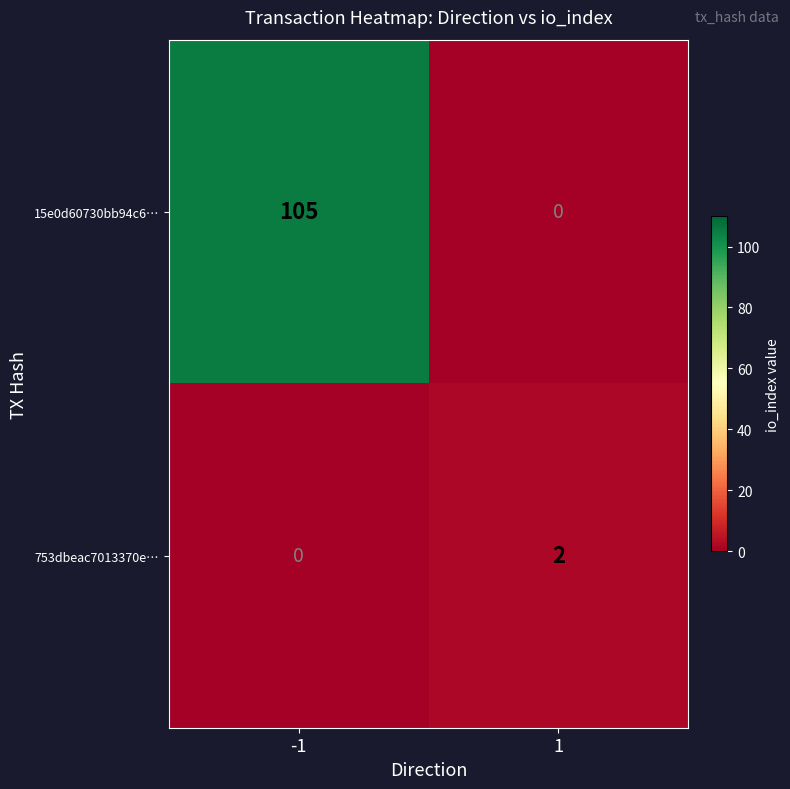

Rank the series at 1 from highest to lowest value.

753dbeac7013370e…, 15e0d60730bb94c6…